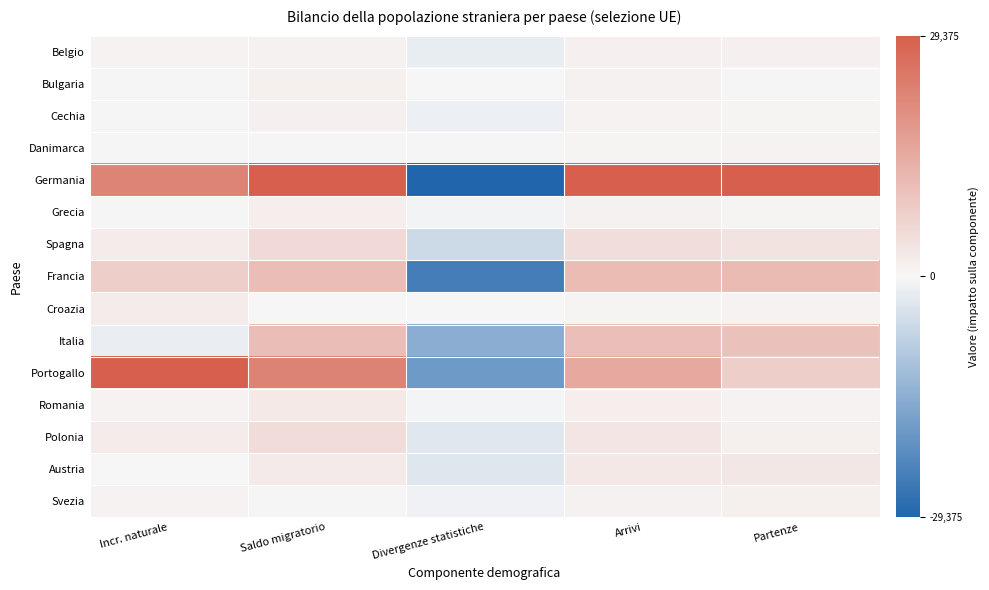

Which label corresponds to the largest value in the chart?

Saldo migratorio